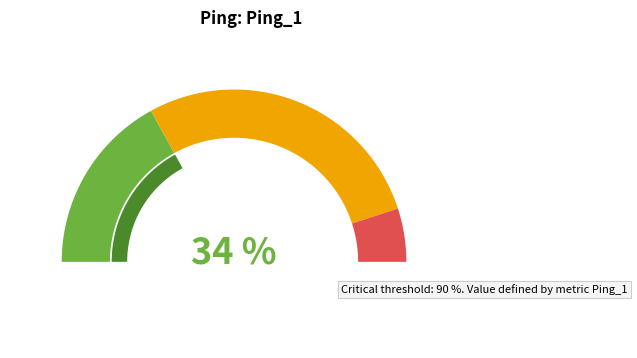

Count the number of slices in the pie.

9